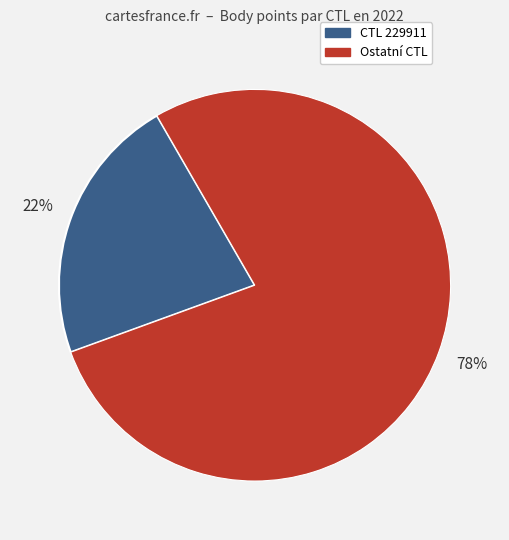

To the nearest percent, what is the average slice percentage?

50%